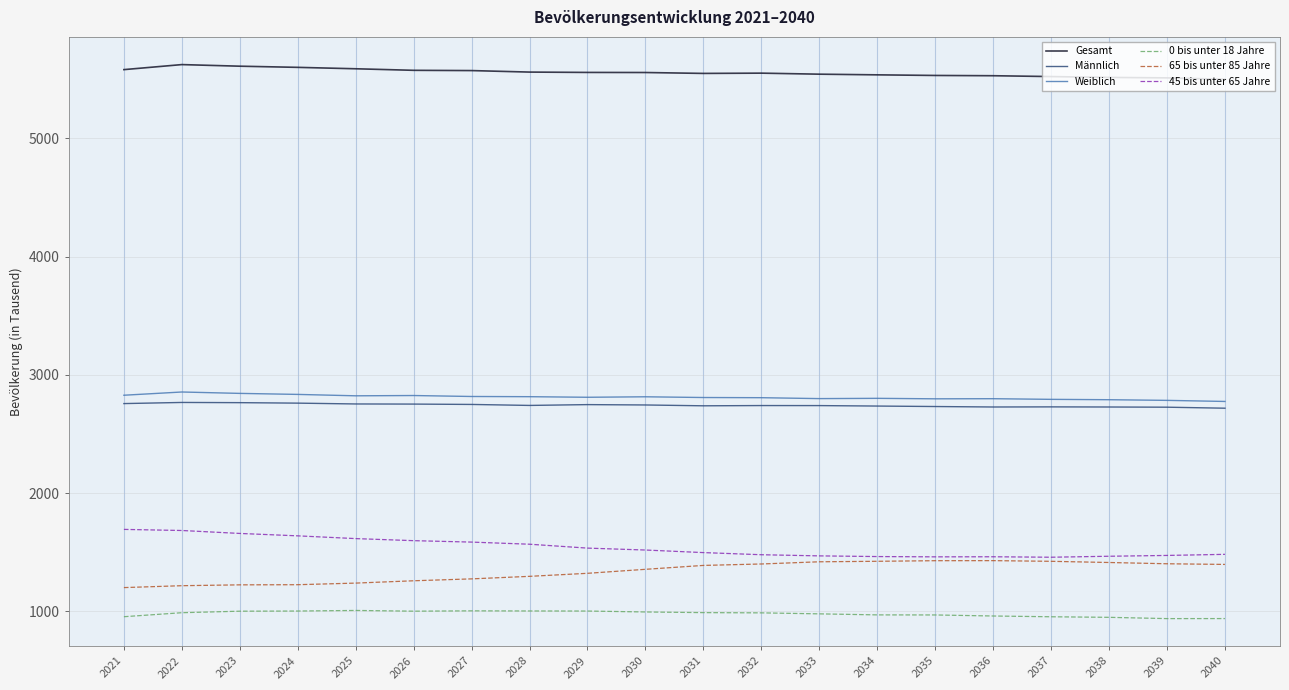

At how many categories does at least one series exceed 5039?

20